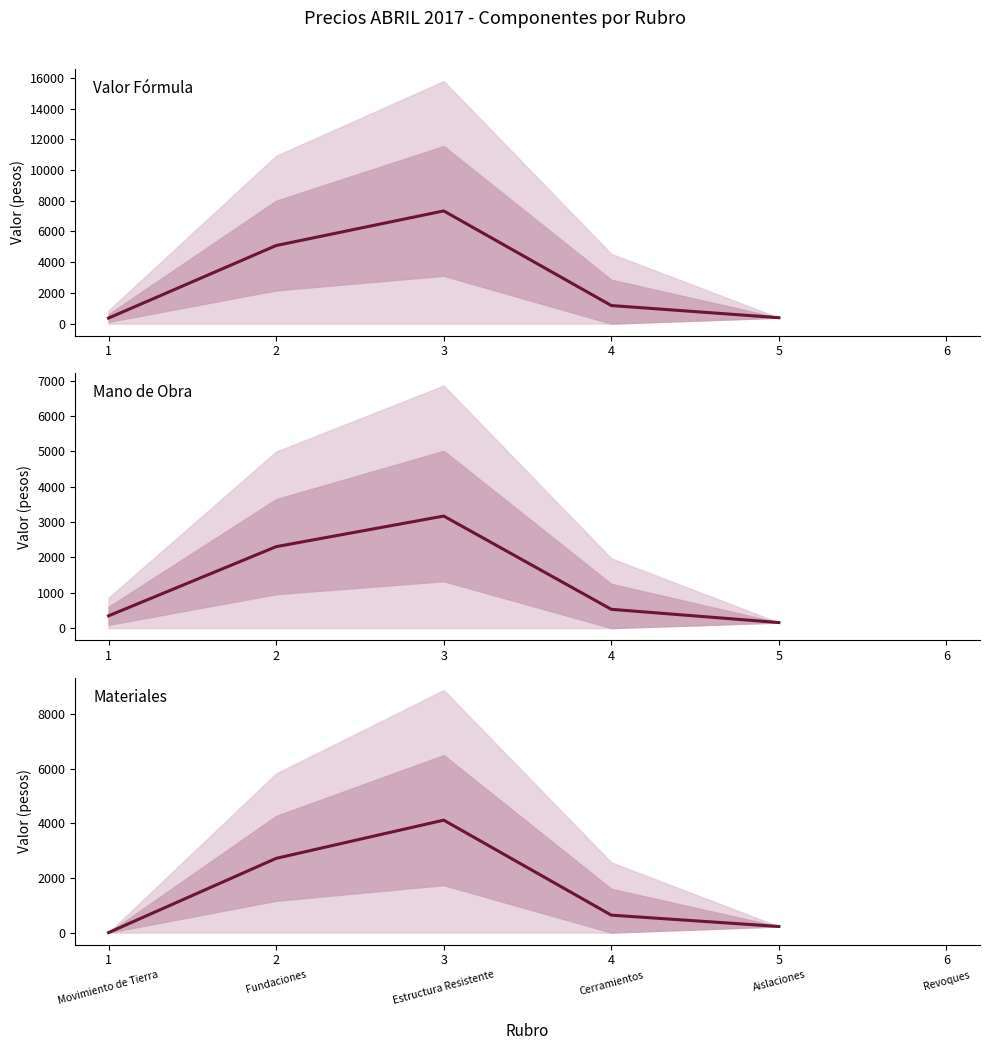

True or false: Mano de Obra and Valor Fórmula cross at least once.

False